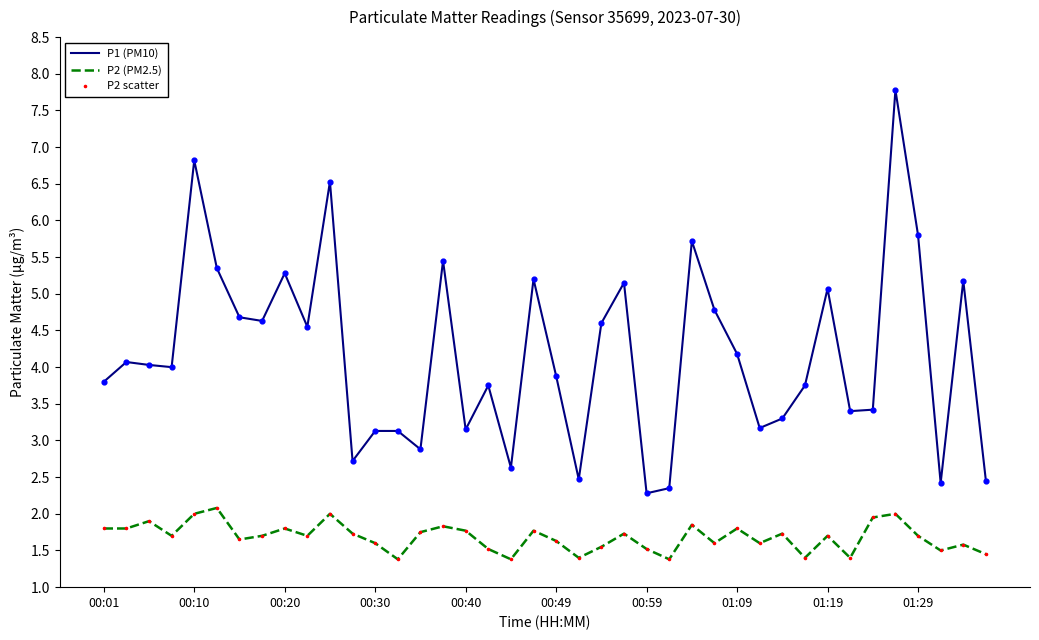

Which series has the widest spread of values?

P1 (PM10)